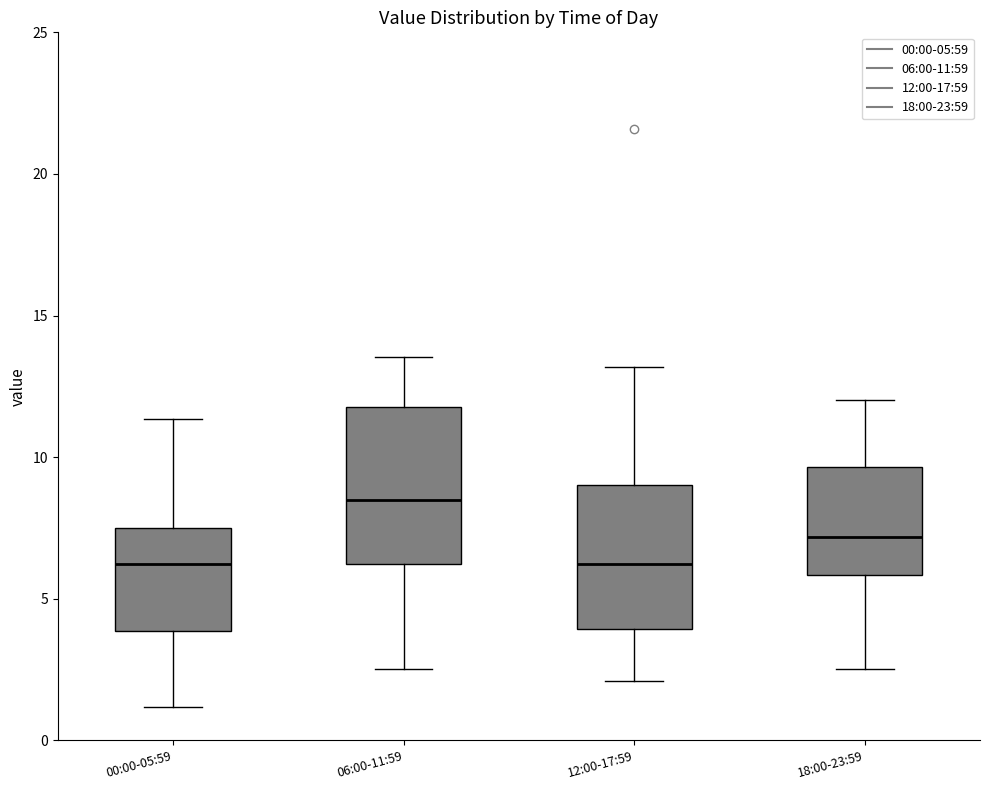

Reading left to right, transcribe this box plot: for each box, give where its median line is, the range the box spans, and where its two whiskers end, as read against the y-axis. The values are not printed on the chart, so give them approximately, as read against the axis.

00:00-05:59: median 6.0, box 4.0 to 7.5, whiskers 1.0 to 11.5
06:00-11:59: median 8.5, box 6.0 to 12.0, whiskers 2.5 to 13.5
12:00-17:59: median 6.0, box 4.0 to 9.0, whiskers 2.0 to 13.0
18:00-23:59: median 7.0, box 6.0 to 9.5, whiskers 2.5 to 12.0